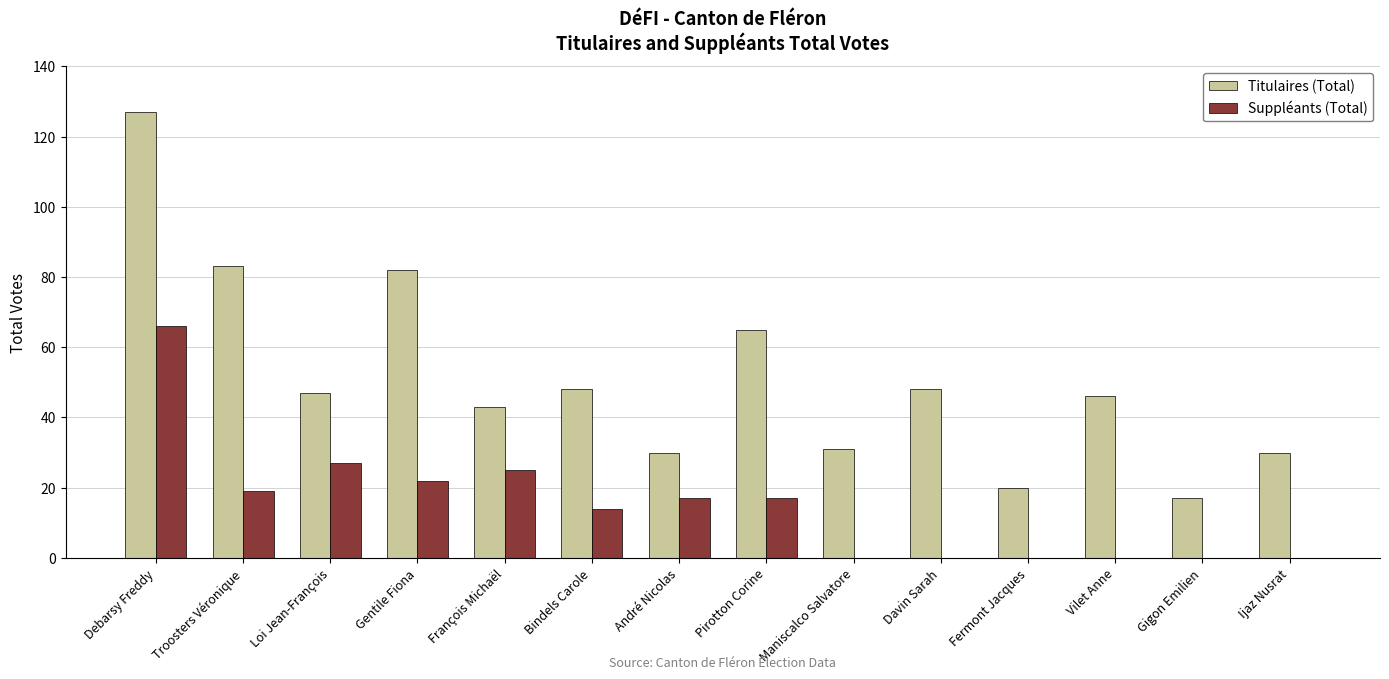

How many groups of bars are there?

14